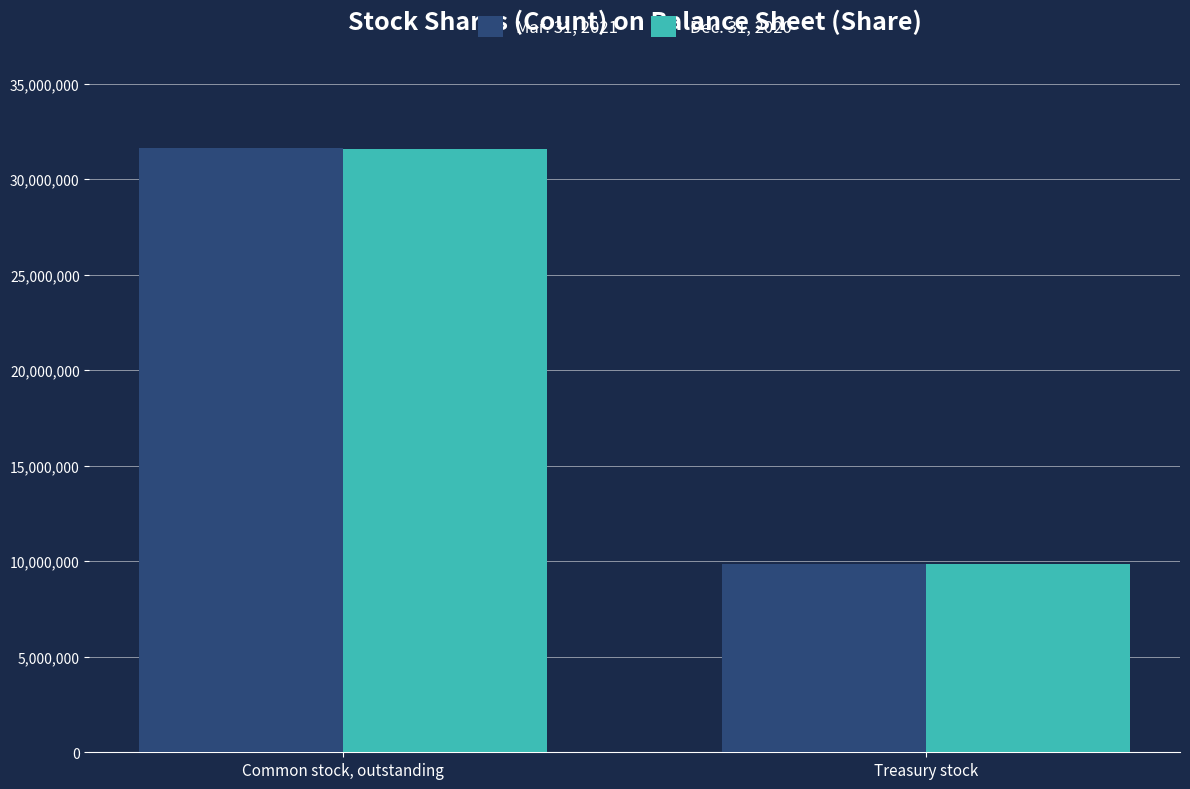

True or false: Dec. 31, 2020 has a value of 44453698 at Common stock, outstanding.

False